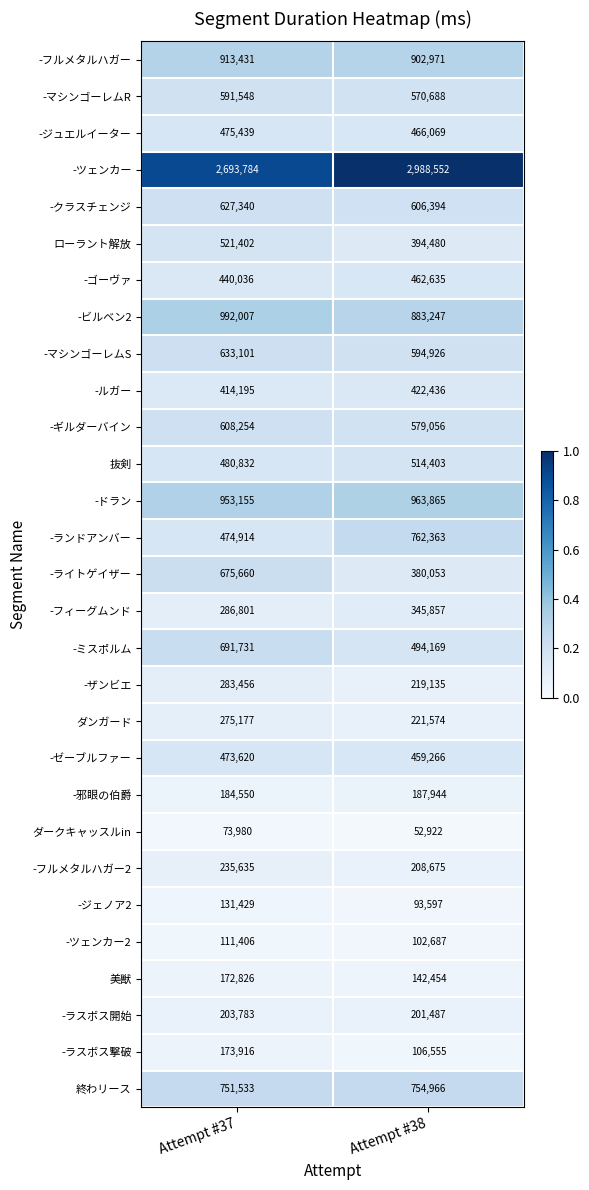

Which series changed the most between Attempt #37 and Attempt #38?

-ライトゲイザー